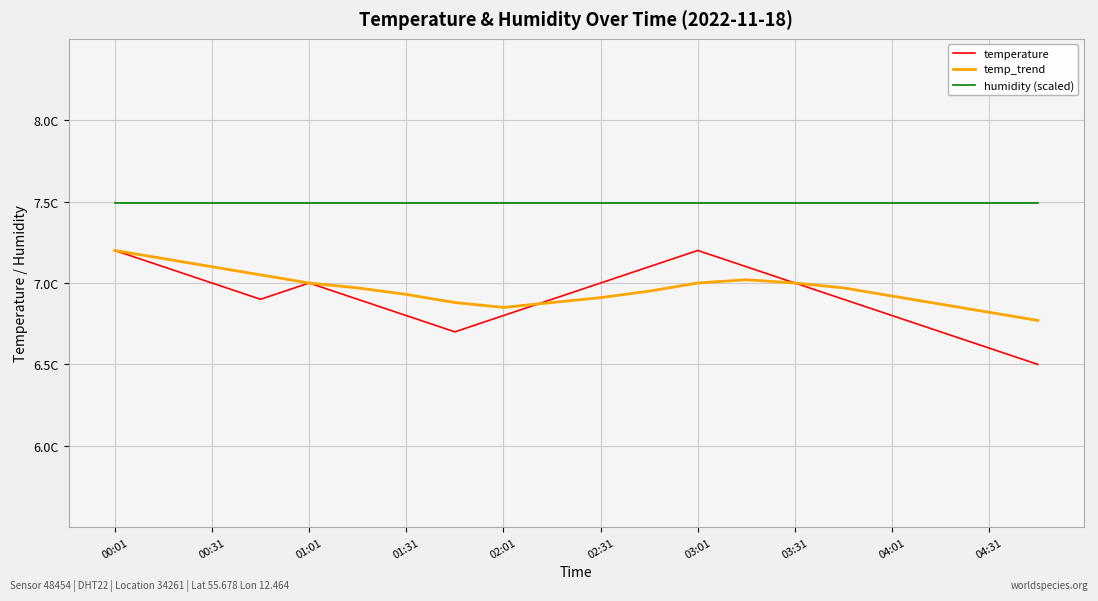

Which series has the largest total across all categories?

humidity (scaled)